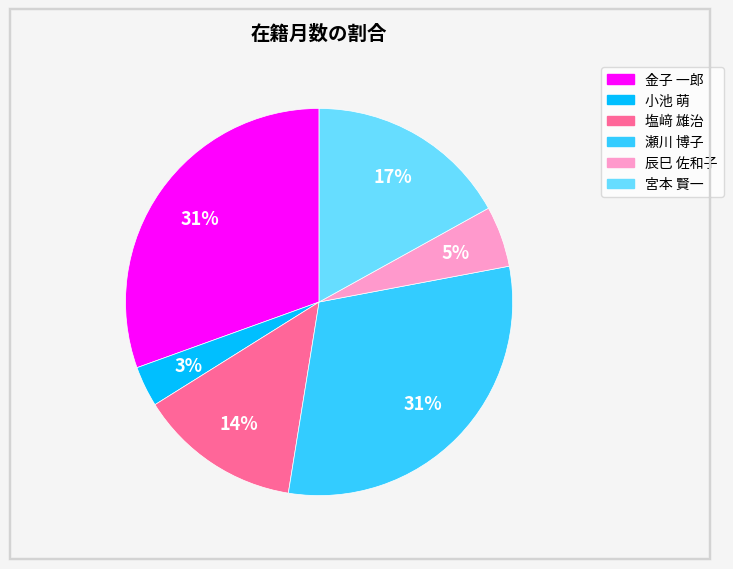

Between 塩﨑 雄治 and 宮本 賢一, which is larger?

宮本 賢一